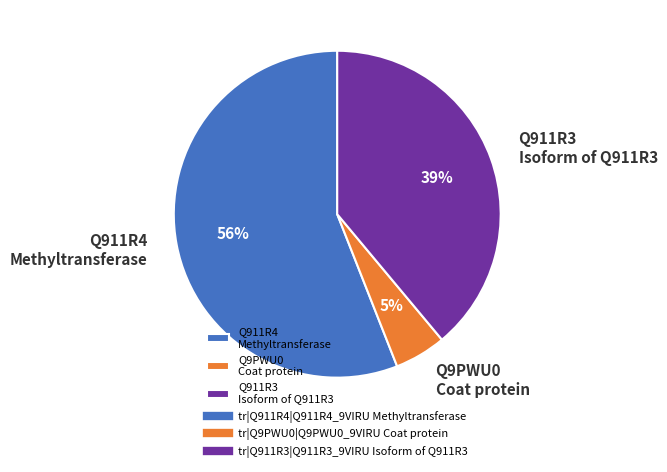

To the nearest percent, what is the combined percentage of Q911R3 Isoform of Q911R3 and Q911R4 Methyltransferase?

95%